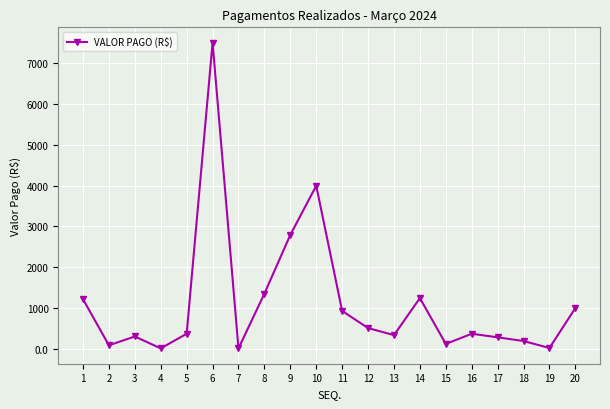

What is the sum of the values at 20 and 8?

2352.4